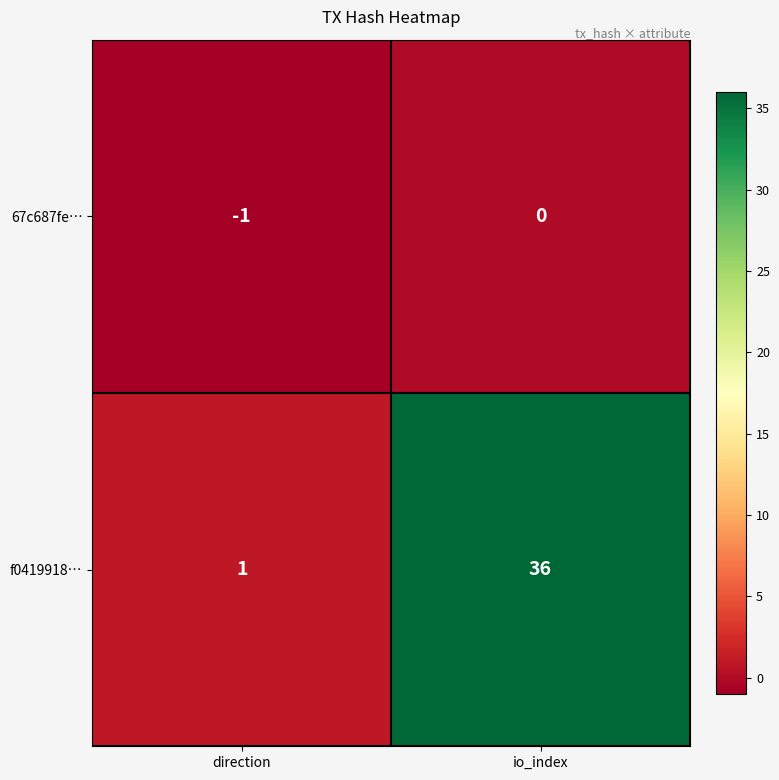

Rank the series by their maximum value, from lowest to highest.

67c687fe…, f0419918…